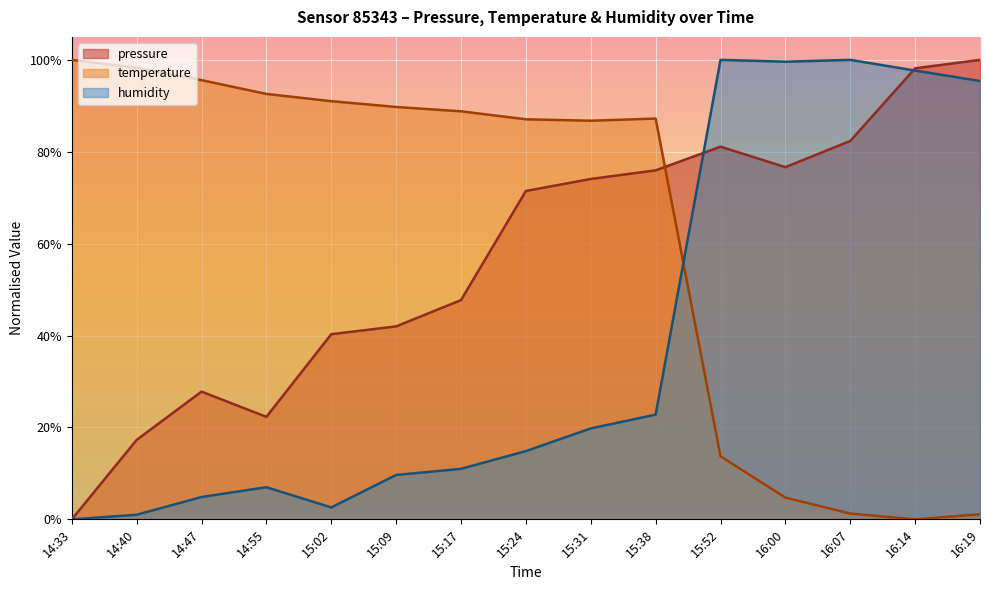

True or false: humidity has a value of 0.3 at 16:07.

False